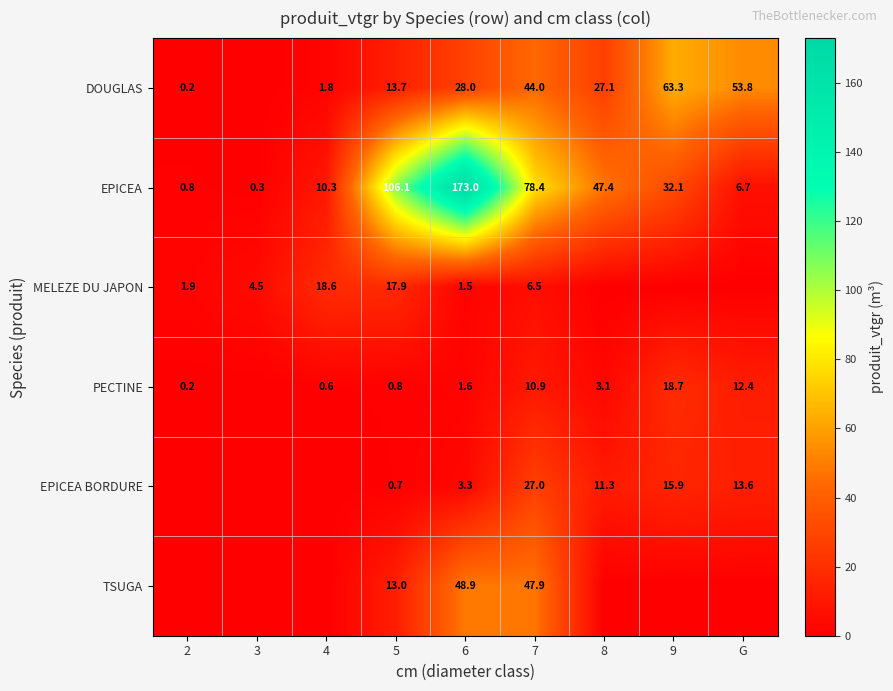

What is the average value of the EPICEA series?

50.6